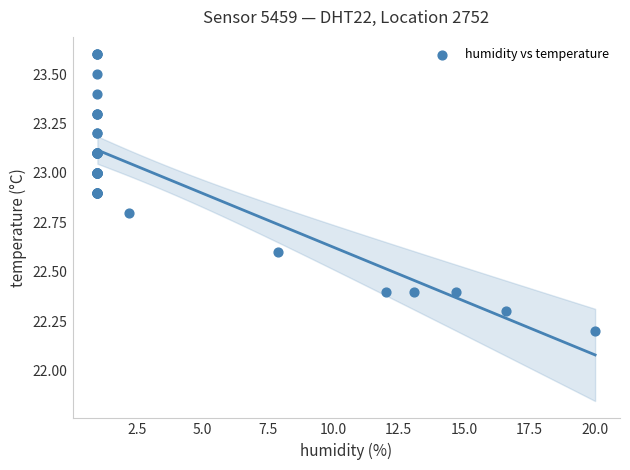

What Y value in the scatter plot is closest to 22?

22.2